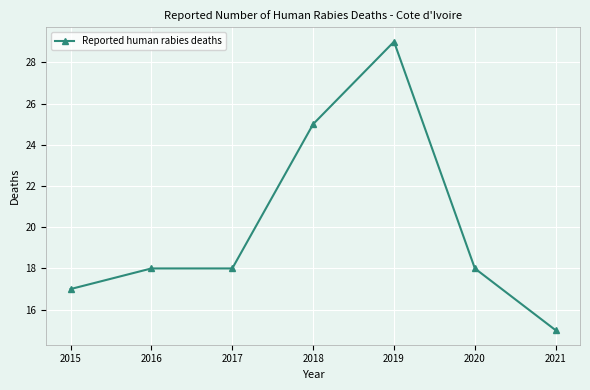

The chart shows a value of 29 at 2019. True or false?

True